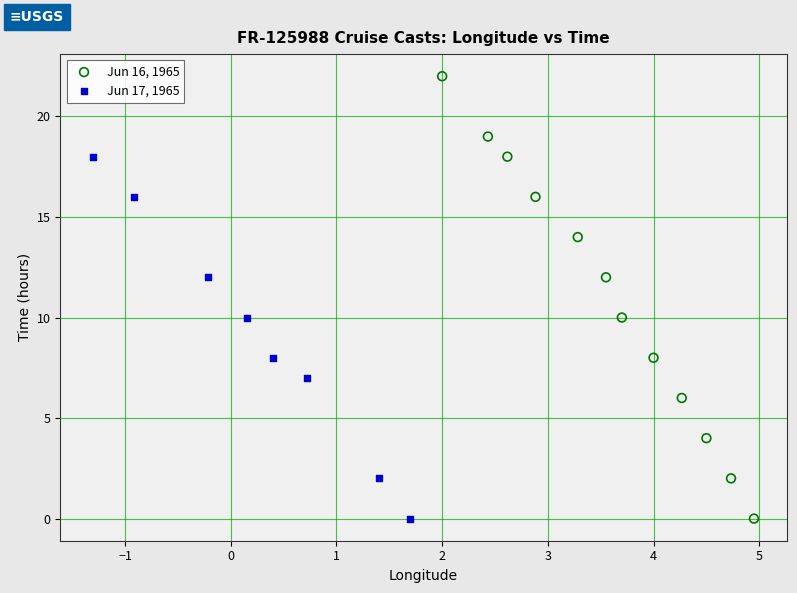

Which series has the largest Y range (max minus min)?

Jun 16, 1965